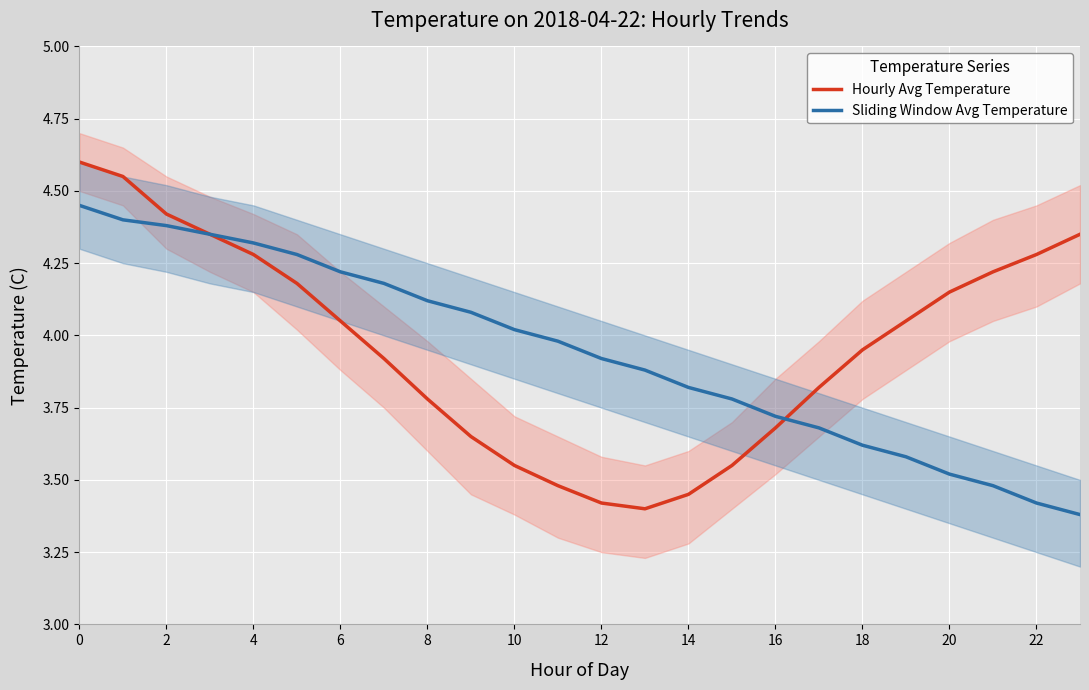

Which series has the largest total across all categories?

Hourly Avg Temperature